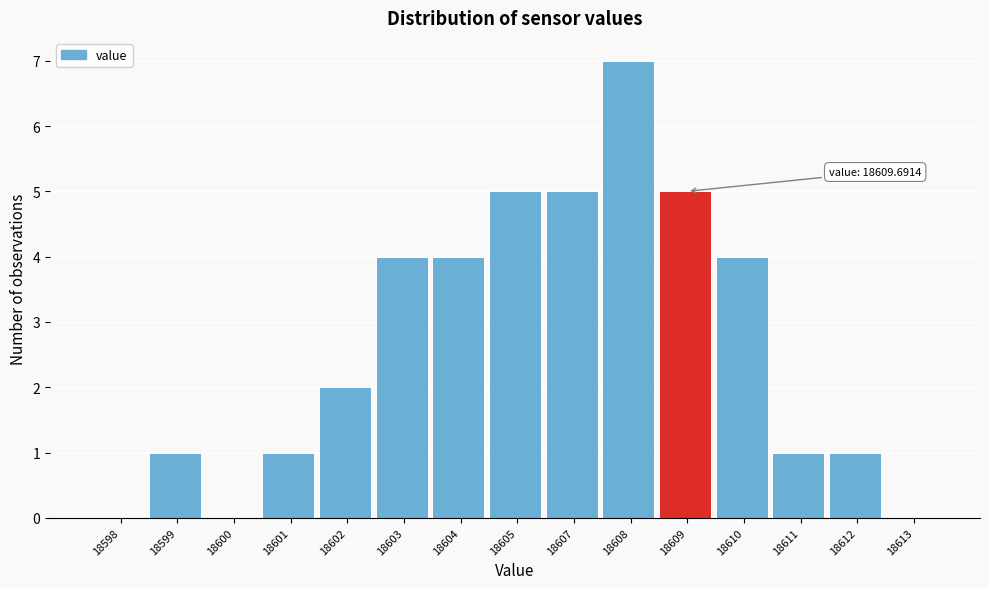

Reading right to left, what are all the values shown in this chart?

18613=0	18612=1	18611=1	18610=4	18609=5	18608=7	18607=5	18605=5	18604=4	18603=4	18602=2	18601=1	18600=0	18599=1	18598=0